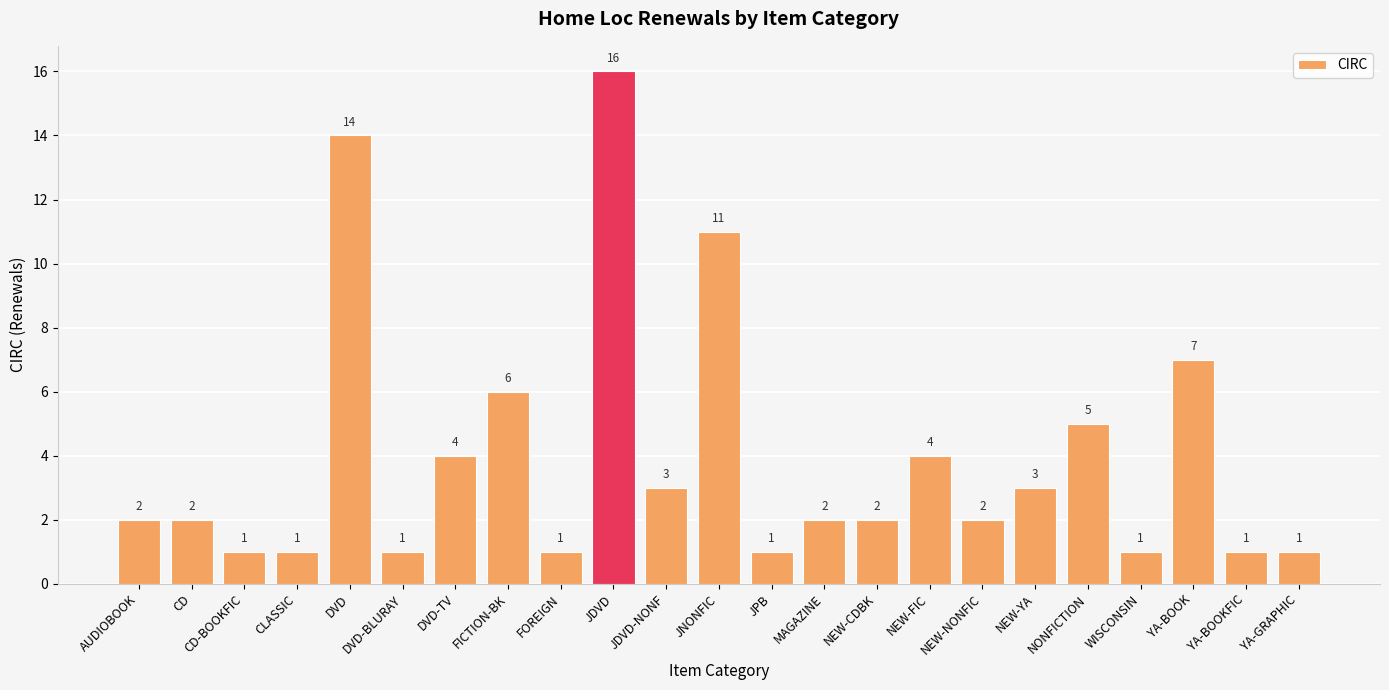

Which category has the highest value across all series?

JDVD